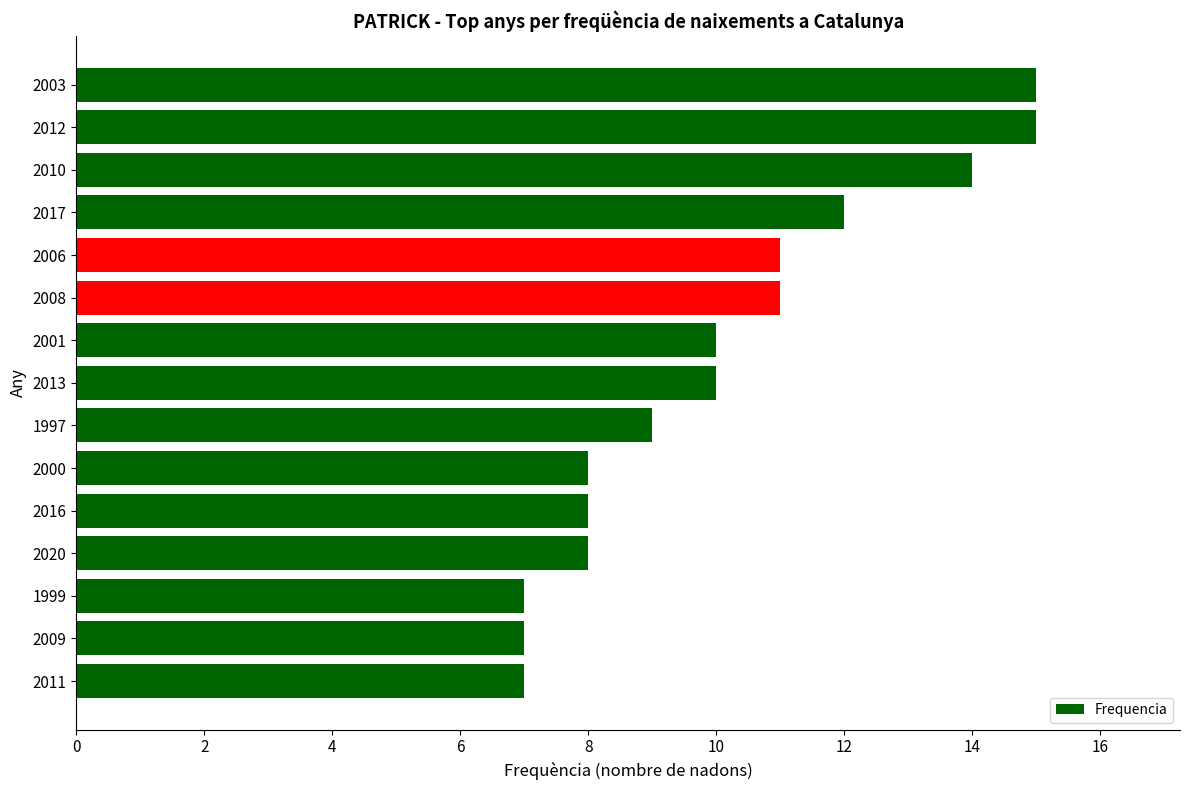

Reading bottom to top, transcribe all the data shown in this chart.

7	7	7	8	8	8	9	10	10	11	11	12	14	15	15